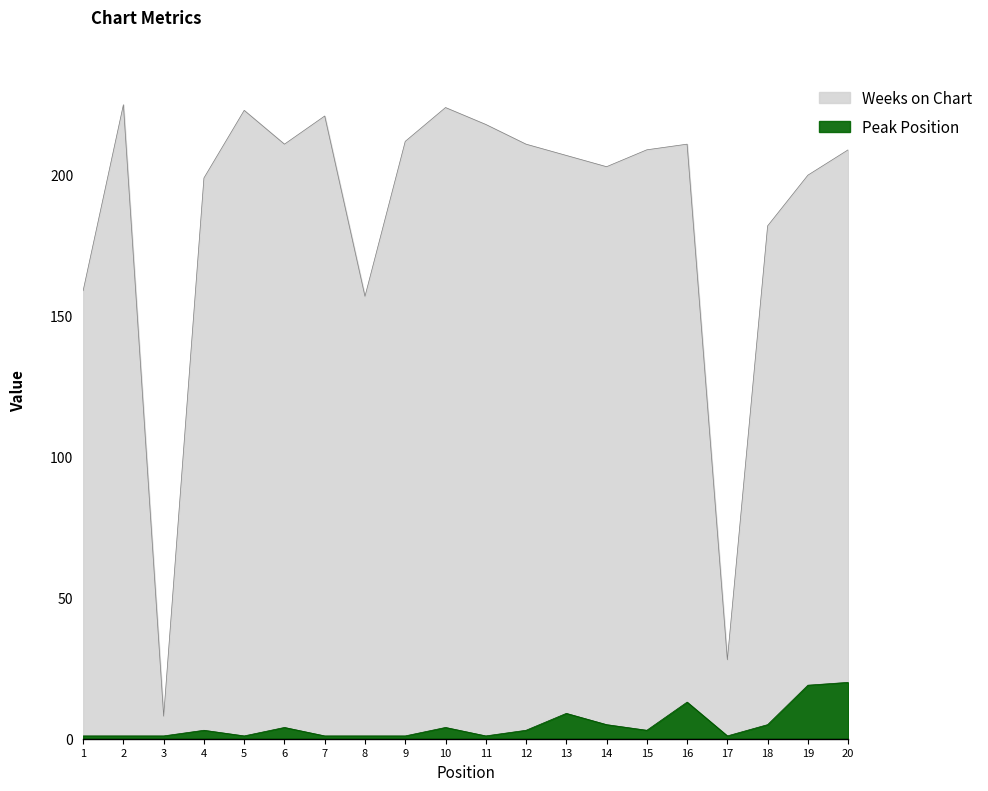

How many values in the Weeks on Chart series are below 209?

9